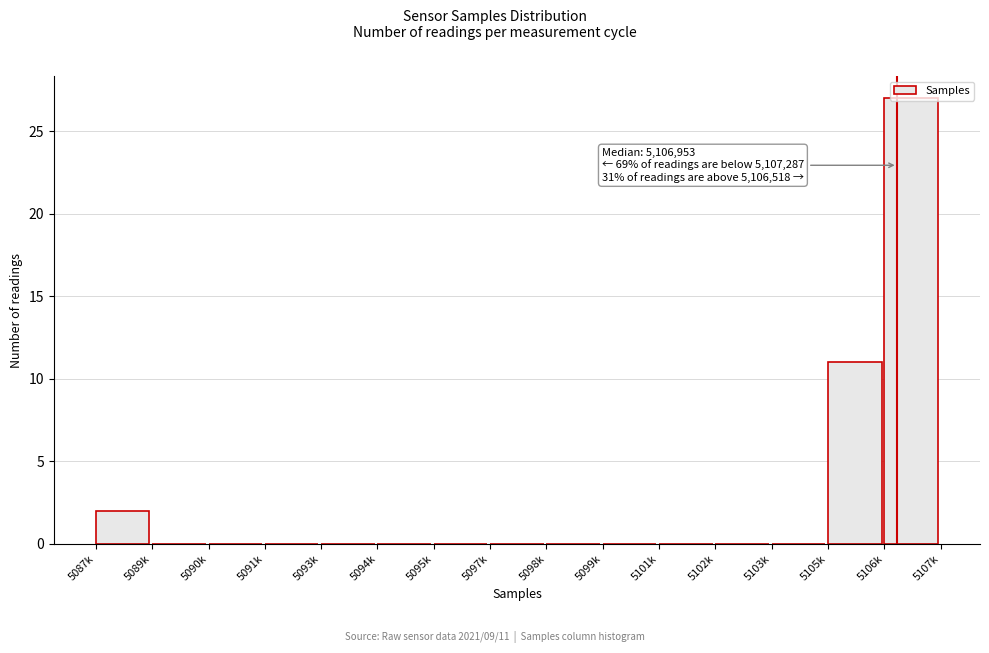

Which category has the highest value across all series?

5106k